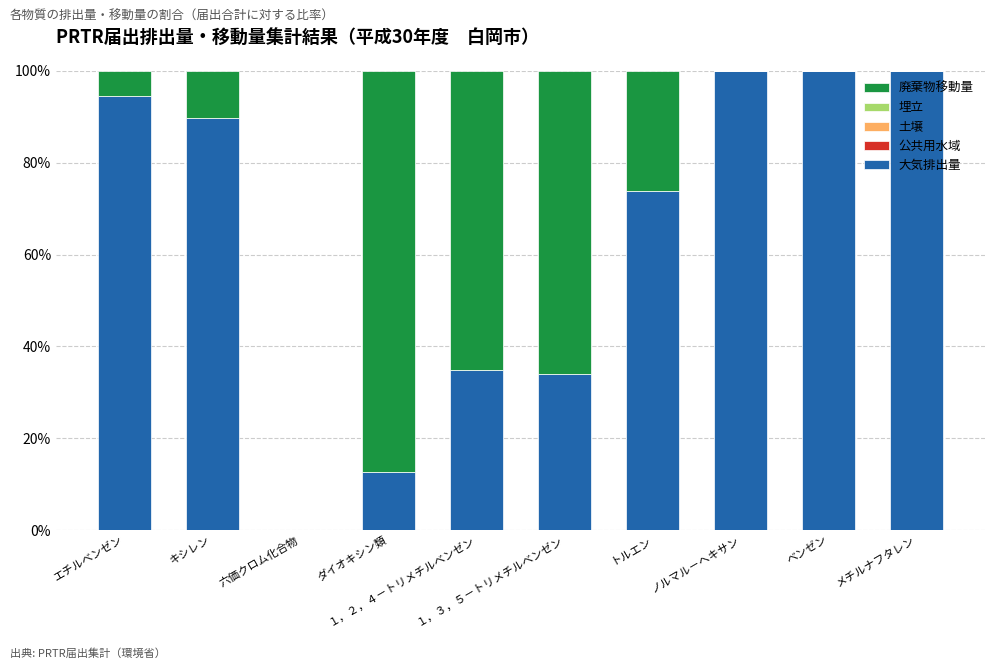

How many categories are shown in the chart?

10